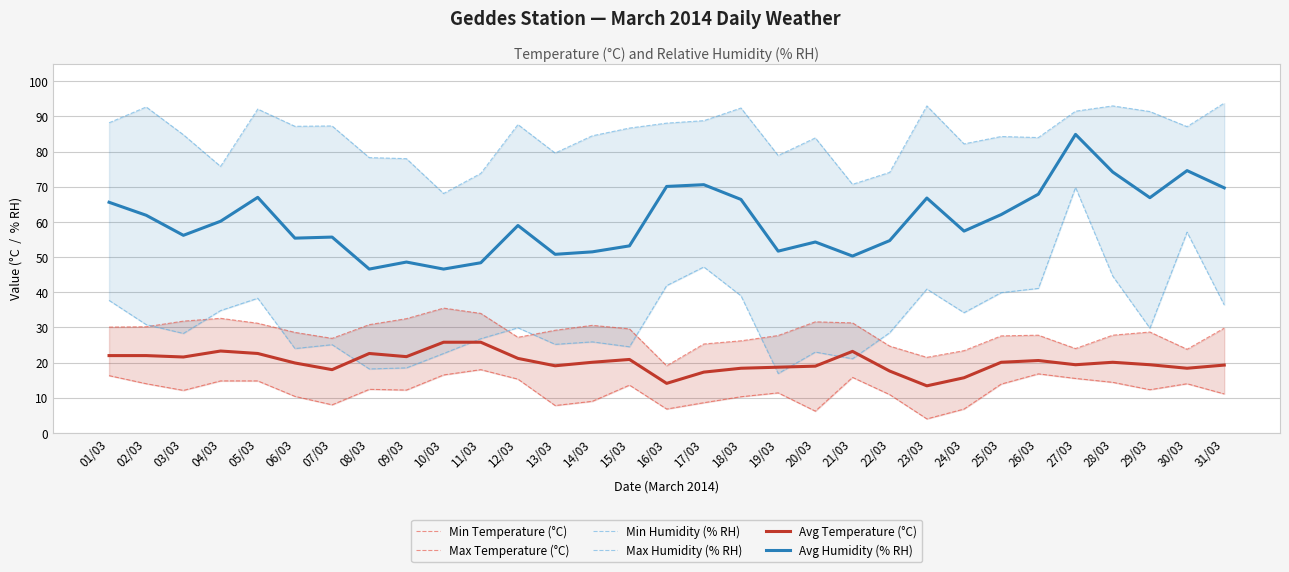

Reading right to left, what are all the values shown in this chart?

Min Temperature (°C): 31/03=11.1	30/03=14.0	29/03=12.3	28/03=14.4	27/03=15.5	26/03=16.8	25/03=13.9	24/03=6.8	23/03=4.0	22/03=10.9	21/03=15.8	20/03=6.2	19/03=11.4	18/03=10.3	17/03=8.6	16/03=6.8	15/03=13.6	14/03=9.0	13/03=7.8	12/03=15.3	11/03=18.0	10/03=16.5	09/03=12.2	08/03=12.4	07/03=8.0	06/03=10.4	05/03=14.8	04/03=14.8	03/03=12.1	02/03=14.0	01/03=16.3
Max Temperature (°C): 31/03=29.8	30/03=23.8	29/03=28.7	28/03=27.8	27/03=24.0	26/03=27.8	25/03=27.6	24/03=23.4	23/03=21.5	22/03=24.7	21/03=31.3	20/03=31.6	19/03=27.7	18/03=26.2	17/03=25.3	16/03=19.1	15/03=29.6	14/03=30.6	13/03=29.2	12/03=27.2	11/03=34.0	10/03=35.5	09/03=32.5	08/03=30.8	07/03=26.9	06/03=28.6	05/03=31.2	04/03=32.6	03/03=31.8	02/03=30.2	01/03=30.1
Min Humidity (% RH): 31/03=36.4	30/03=57.1	29/03=29.8	28/03=44.6	27/03=69.8	26/03=41.1	25/03=39.9	24/03=34.2	23/03=40.9	22/03=28.5	21/03=21.1	20/03=23.0	19/03=16.9	18/03=39.0	17/03=47.2	16/03=41.9	15/03=24.5	14/03=25.9	13/03=25.2	12/03=29.9	11/03=26.8	10/03=22.6	09/03=18.5	08/03=18.2	07/03=25.1	06/03=24.0	05/03=38.3	04/03=34.8	03/03=28.3	02/03=30.8	01/03=37.7
Max Humidity (% RH): 31/03=93.8	30/03=87.1	29/03=91.4	28/03=93.0	27/03=91.5	26/03=84.0	25/03=84.3	24/03=82.2	23/03=93.0	22/03=74.1	21/03=70.7	20/03=83.9	19/03=78.9	18/03=92.4	17/03=88.8	16/03=88.1	15/03=86.7	14/03=84.5	13/03=79.6	12/03=87.7	11/03=73.8	10/03=68.1	09/03=78.0	08/03=78.3	07/03=87.3	06/03=87.2	05/03=92.1	04/03=75.8	03/03=84.8	02/03=92.7	01/03=88.2
Avg Temperature (°C): 31/03=19.3	30/03=18.4	29/03=19.4	28/03=20.1	27/03=19.4	26/03=20.6	25/03=20.1	24/03=15.7	23/03=13.4	22/03=17.6	21/03=23.2	20/03=19.0	19/03=18.7	18/03=18.4	17/03=17.3	16/03=14.1	15/03=20.9	14/03=20.1	13/03=19.1	12/03=21.2	11/03=25.8	10/03=25.8	09/03=21.7	08/03=22.6	07/03=18.0	06/03=19.9	05/03=22.6	04/03=23.3	03/03=21.6	02/03=22.0	01/03=22.0
Avg Humidity (% RH): 31/03=69.7	30/03=74.6	29/03=66.9	28/03=74.2	27/03=84.9	26/03=67.9	25/03=62.1	24/03=57.4	23/03=66.8	22/03=54.7	21/03=50.3	20/03=54.3	19/03=51.7	18/03=66.4	17/03=70.6	16/03=70.1	15/03=53.2	14/03=51.5	13/03=50.8	12/03=59.0	11/03=48.4	10/03=46.6	09/03=48.6	08/03=46.6	07/03=55.7	06/03=55.4	05/03=67.0	04/03=60.2	03/03=56.2	02/03=61.9	01/03=65.6